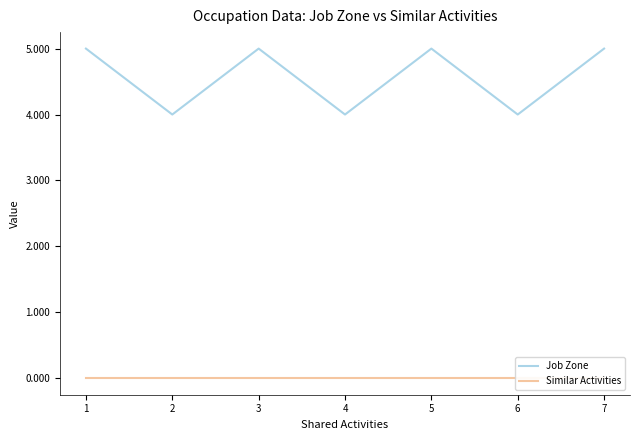

Rank the series at 4 from highest to lowest value.

Job Zone, Similar Activities